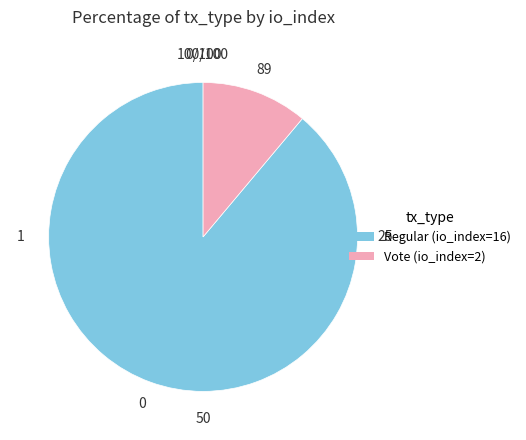

Does any single category account for the majority?

Yes